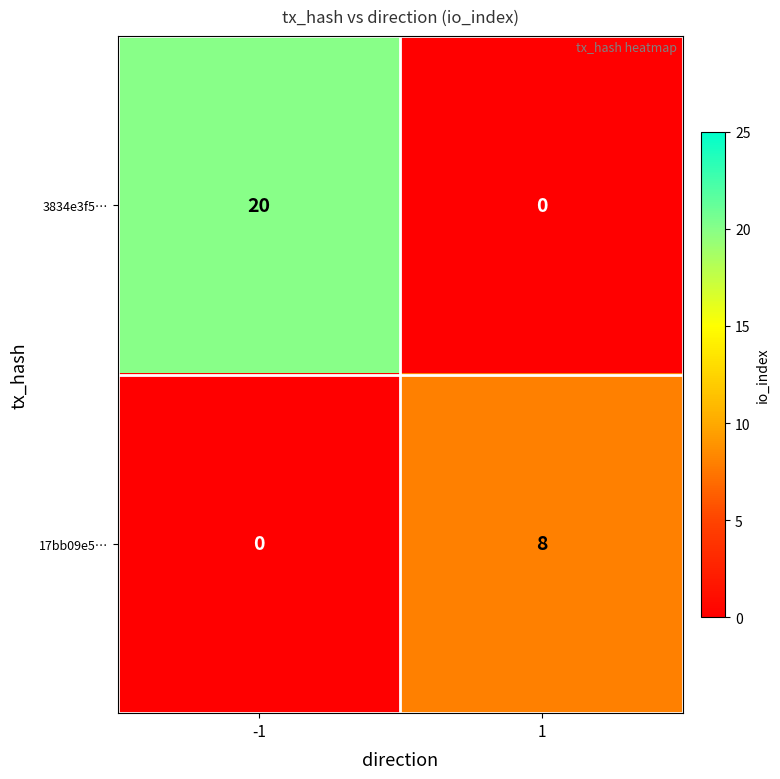

What is the approximate value of 3834e3f5… at -1, to the nearest 10?

20